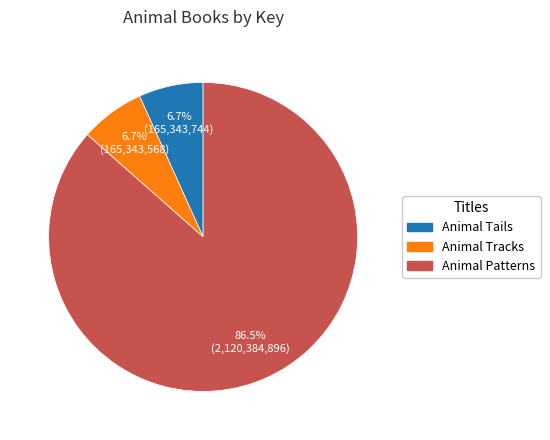

Is the sum of Animal Tracks and Animal Patterns greater than half?

Yes